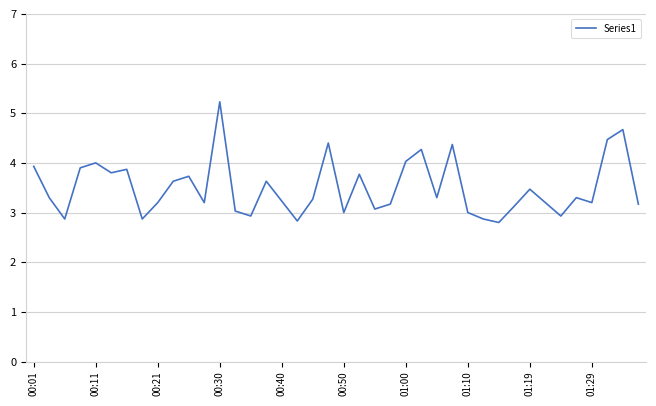

Reading left to right, list all the values displayed in this chart.

3.9	3.3	2.9	3.9	4.0	3.8	3.9	2.9	3.2	3.6	3.7	3.2	5.2	3.0	2.9	3.6	3.2	2.8	3.3	4.4	3.0	3.8	3.1	3.2	4.0	4.3	3.3	4.4	3.0	2.9	2.8	3.1	3.5	3.2	2.9	3.3	3.2	4.5	4.7	3.2